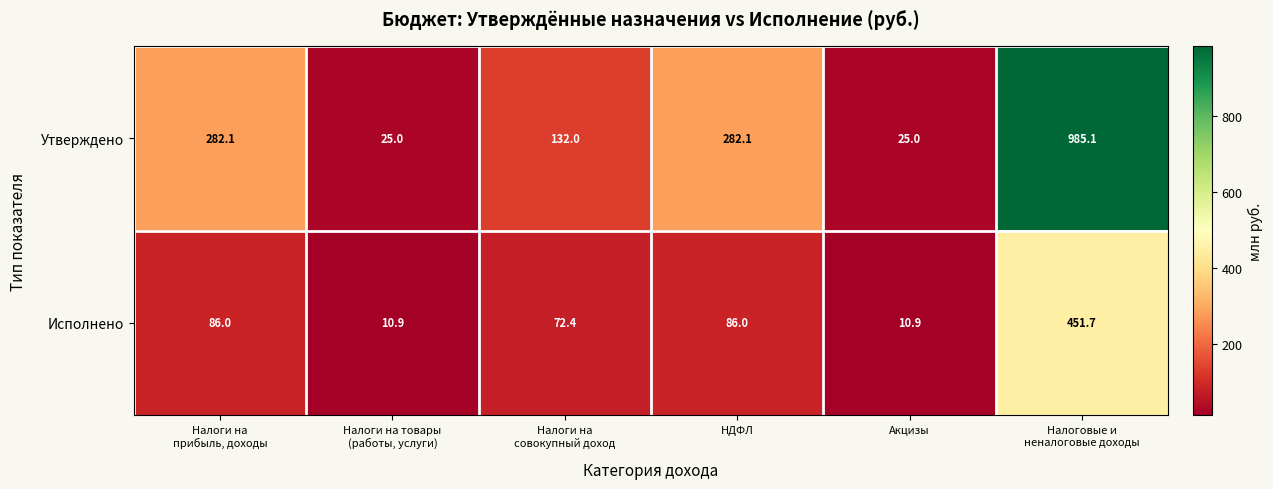

What is the average value of the Утверждено series?

288.6